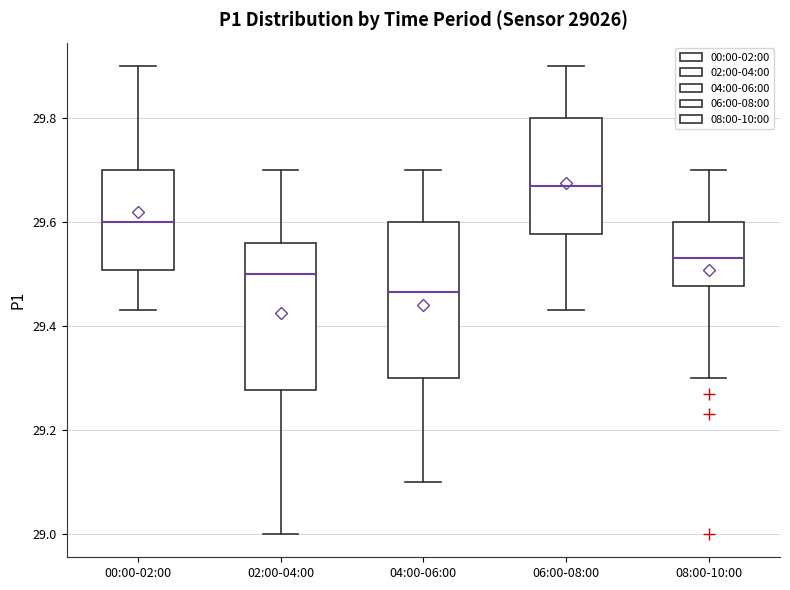

Reading left to right, read every box against the y-axis: the position of its median line, the range the box covers, and the ends of its whiskers. The values are not printed on the chart, so give them approximately, as read against the axis.

00:00-02:00: median 29.60, box 29.50 to 29.70, whiskers 29.44 to 29.90
02:00-04:00: median 29.50, box 29.28 to 29.56, whiskers 29.00 to 29.70
04:00-06:00: median 29.46, box 29.30 to 29.60, whiskers 29.10 to 29.70
06:00-08:00: median 29.68, box 29.58 to 29.80, whiskers 29.44 to 29.90
08:00-10:00: median 29.54, box 29.48 to 29.60, whiskers 29.30 to 29.70